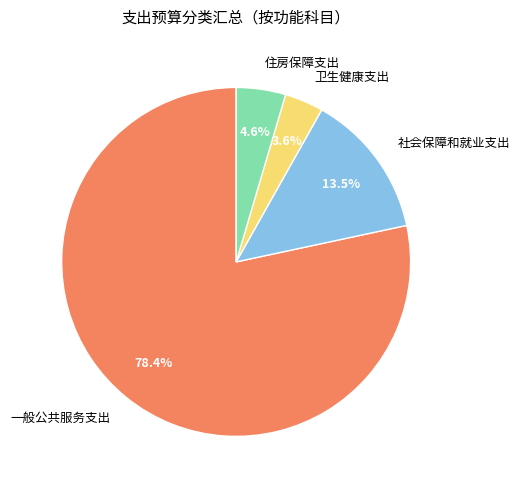

Which category has the smallest portion of the pie?

卫生健康支出